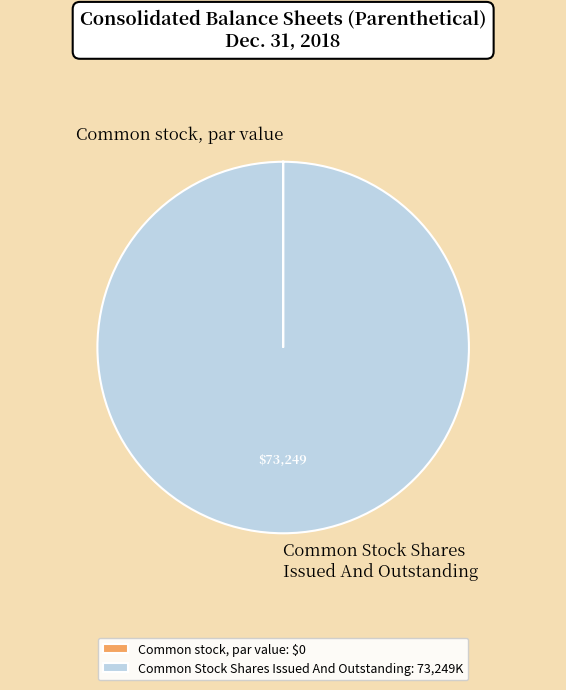

The Common Stock Shares Issued And Outstanding slice represents 88% of the pie. True or false?

False